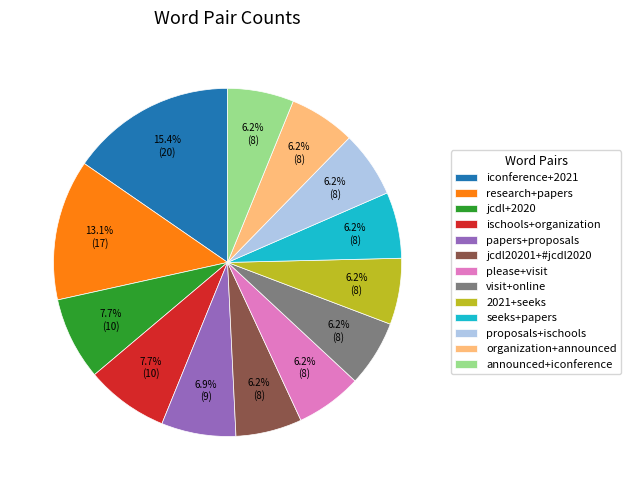

Is the sum of papers+proposals and please+visit greater than half?

No